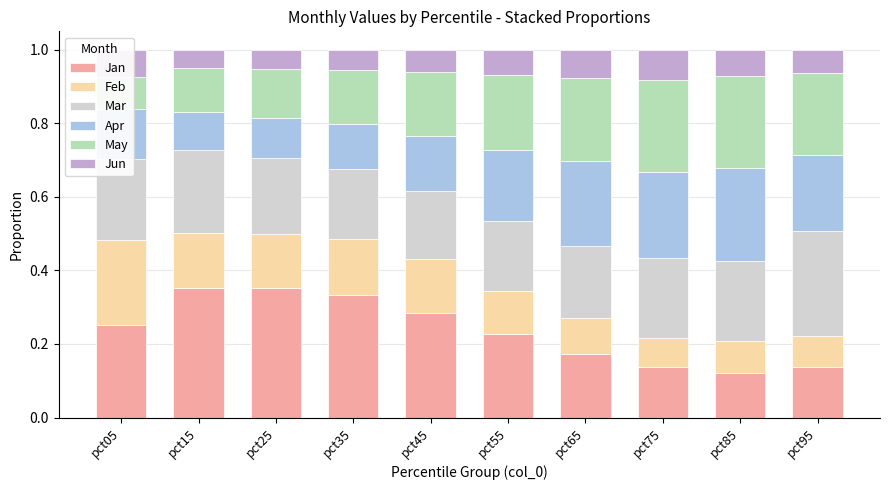

What is the maximum value shown in the chart?

0.4